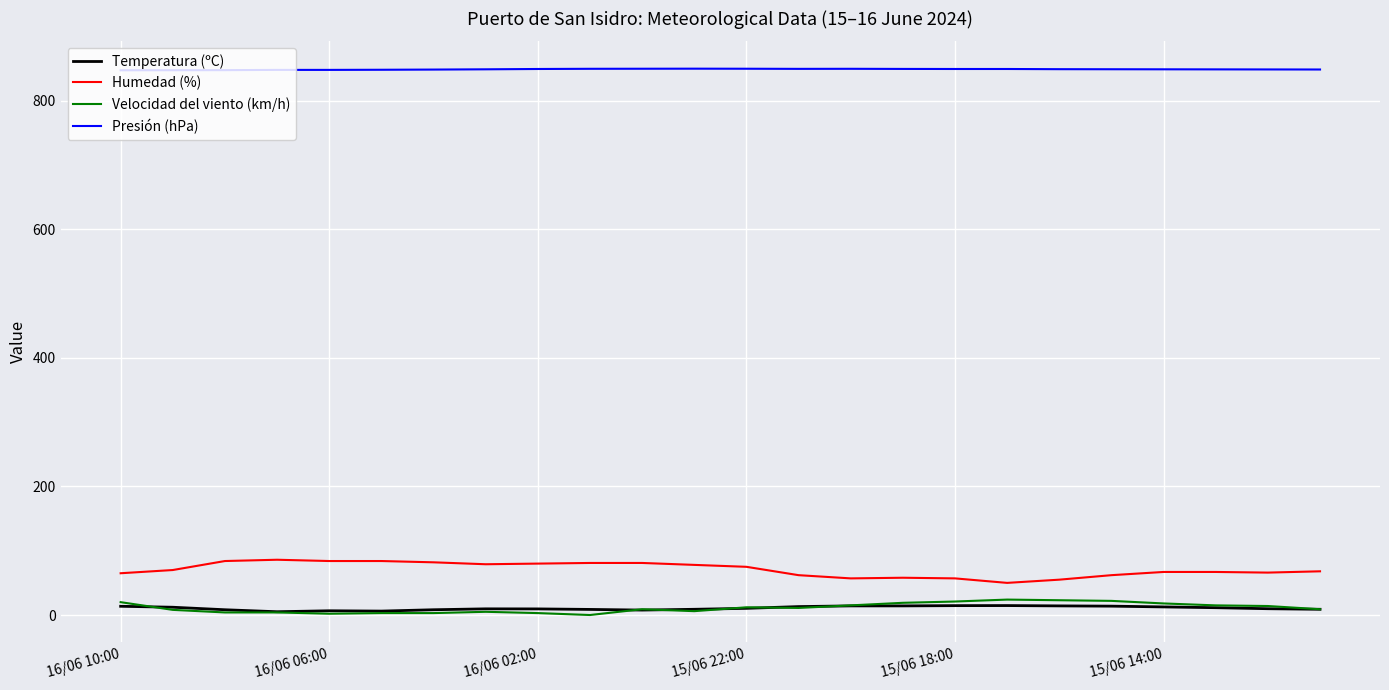

Which series has the largest total across all categories?

Presión (hPa)